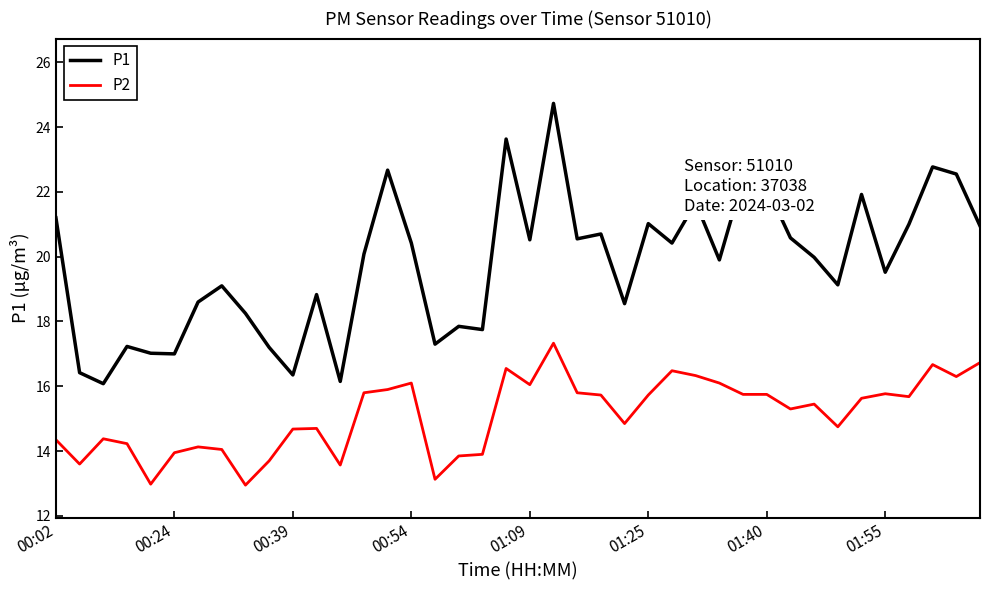

Count the number of data series in this chart.

2